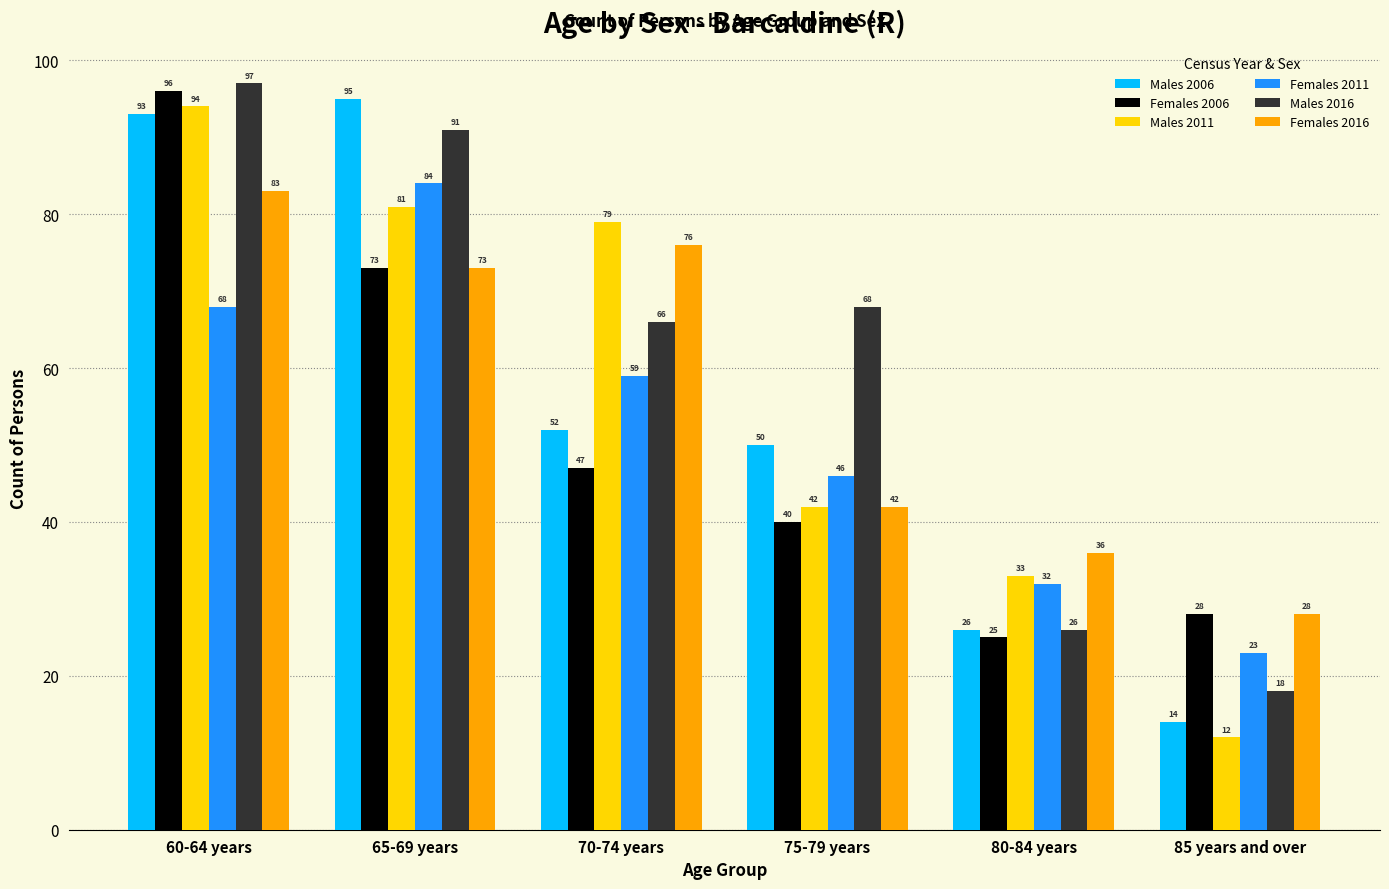

Which category has the lowest value in the Males 2016 series?

85 years and over